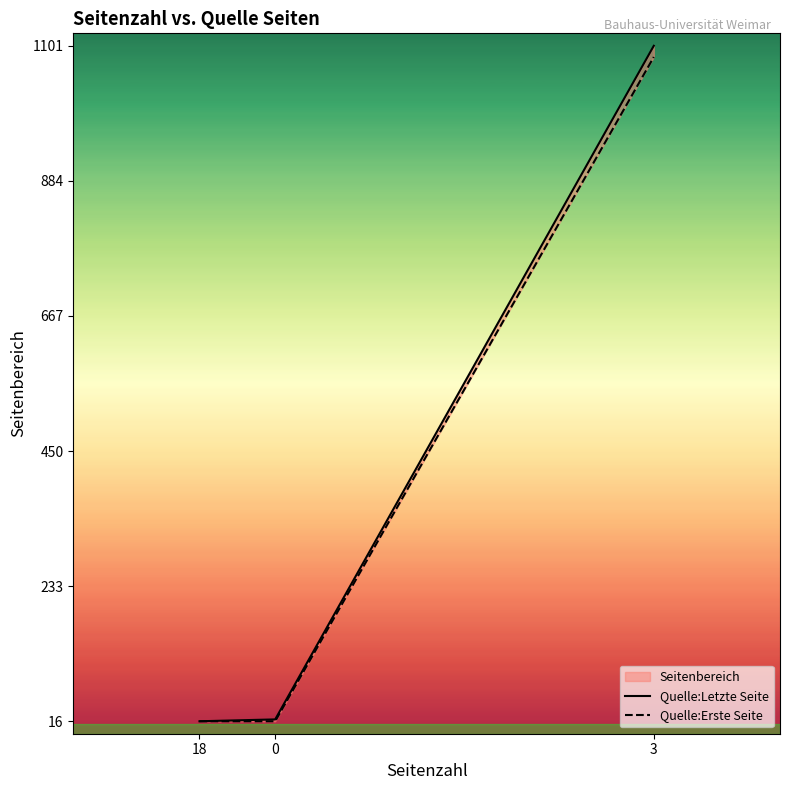

True or false: Quelle:Erste Seite has a value of 9 at 0.

False